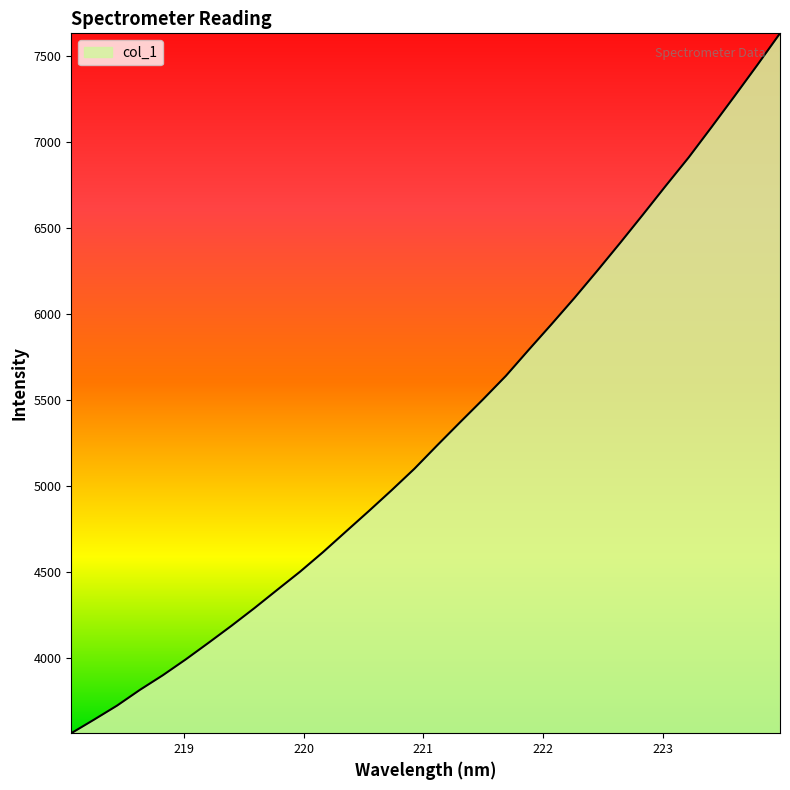

What is the minimum value shown in the chart?

3560.8